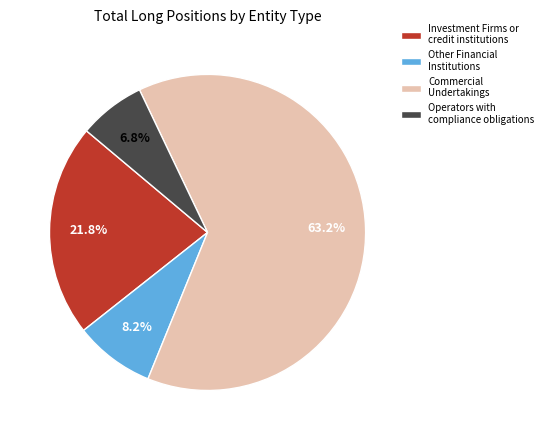

Combined, what portion of the pie is Investment Firms or credit institutions and Commercial Undertakings?

85.0%